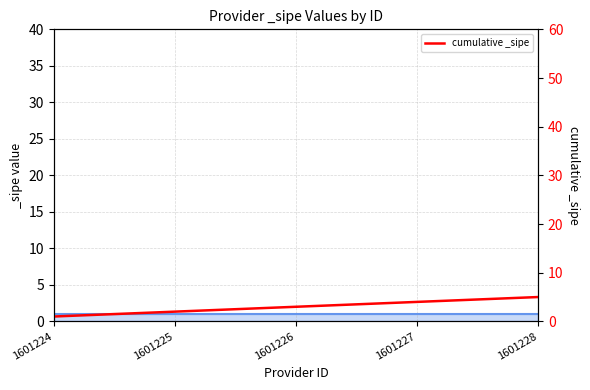

Count the values in the range 2 to 4.

3